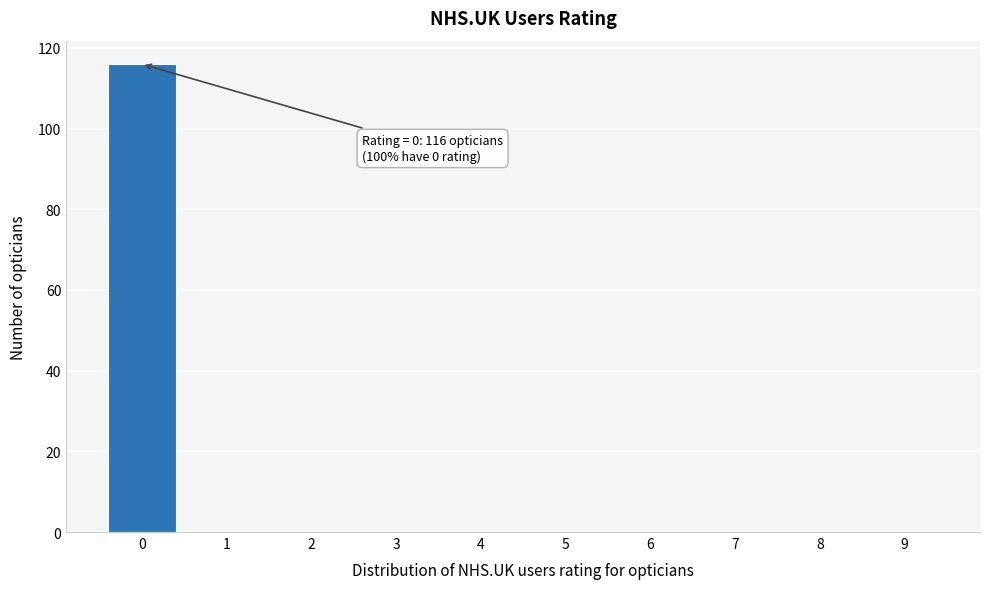

Reading left to right, list all the values displayed in this chart.

0=116	1=0	2=0	3=0	4=0	5=0	6=0	7=0	8=0	9=0